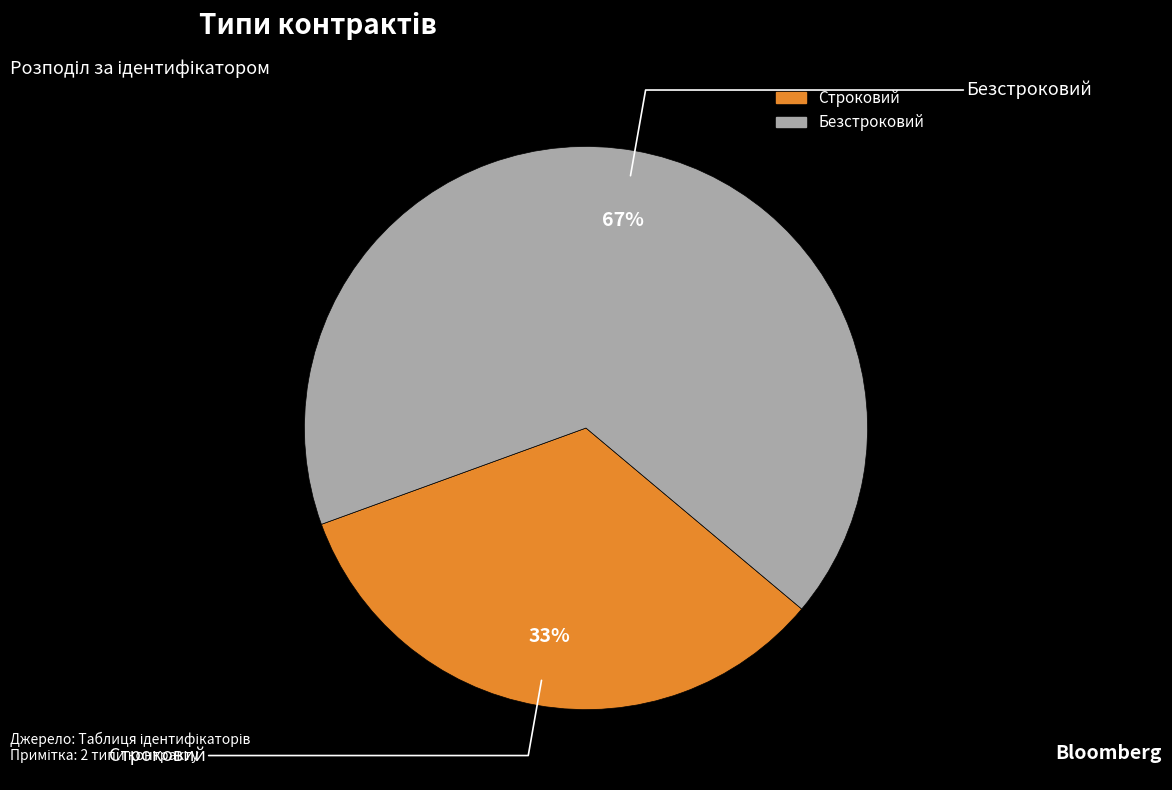

Count the number of slices in the pie.

2